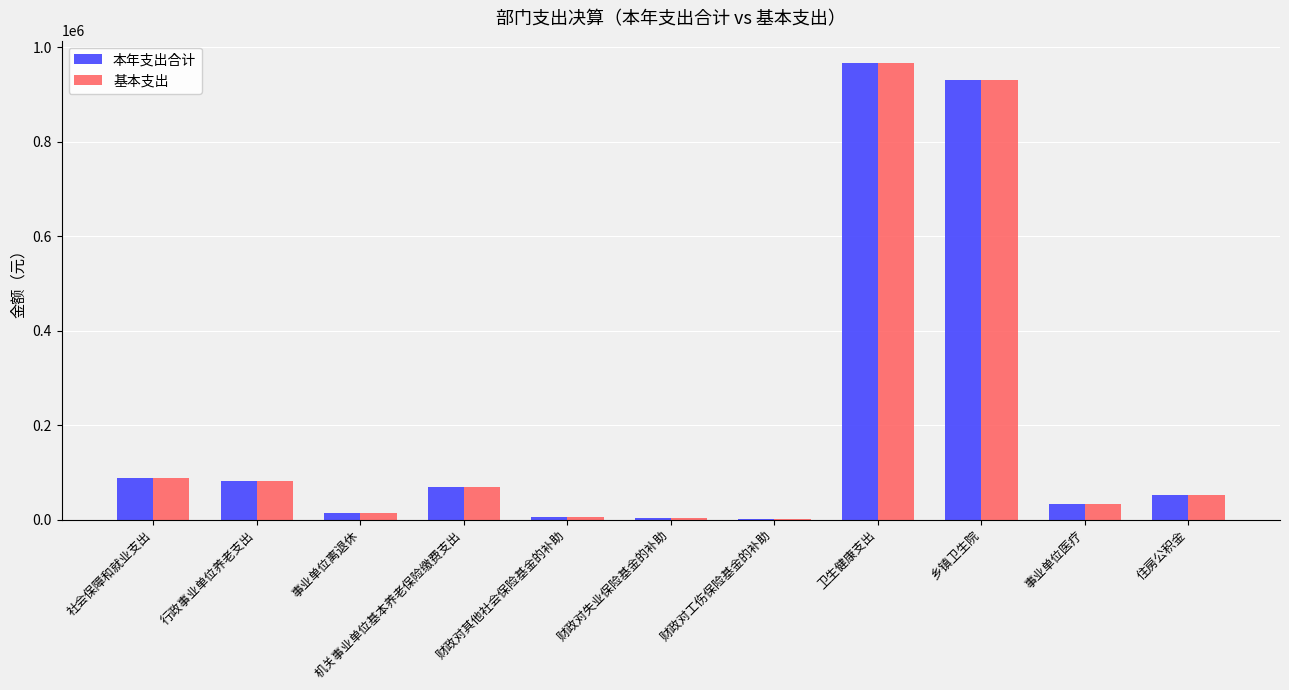

The value of 基本支出 at 卫生健康支出 is 253780.4. True or false?

False